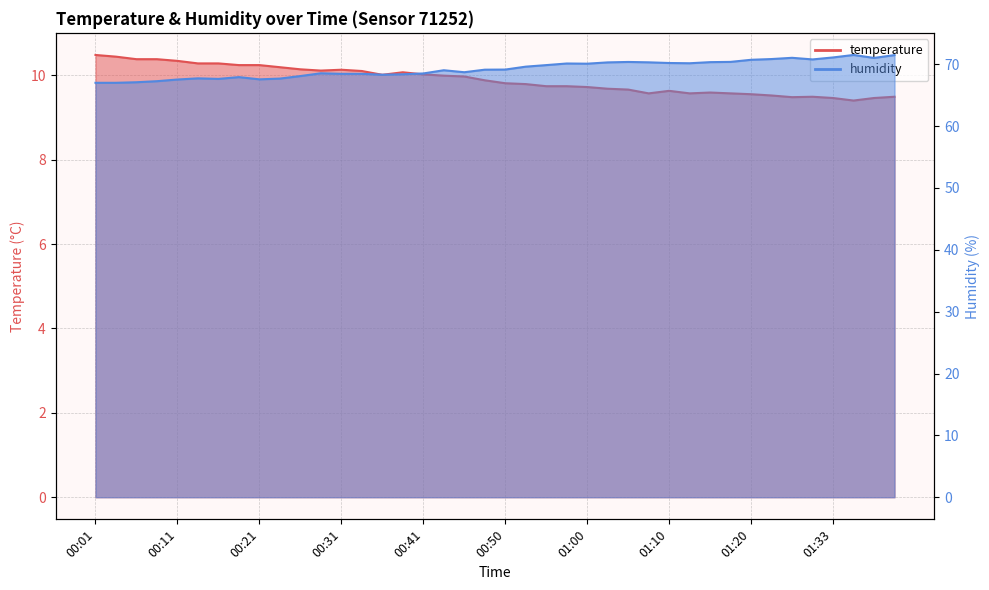

At which label is humidity closest to 69?

00:43